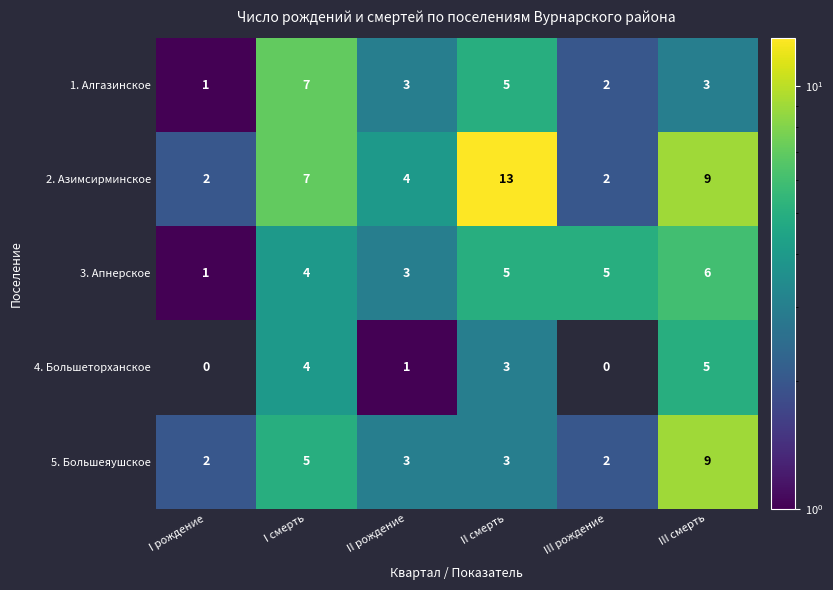

What is the total value across all series at II рождение?

14